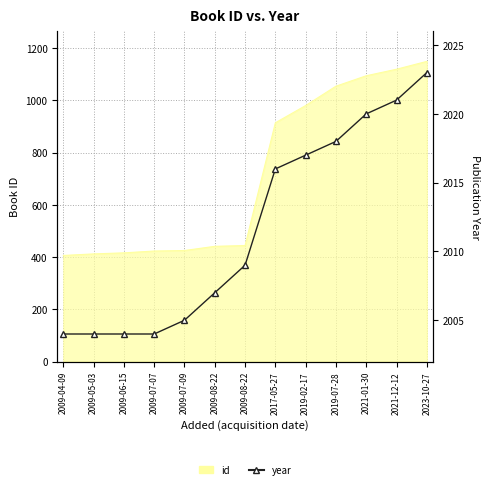

True or false: the data shows 2018 at 2019-07-28.

True